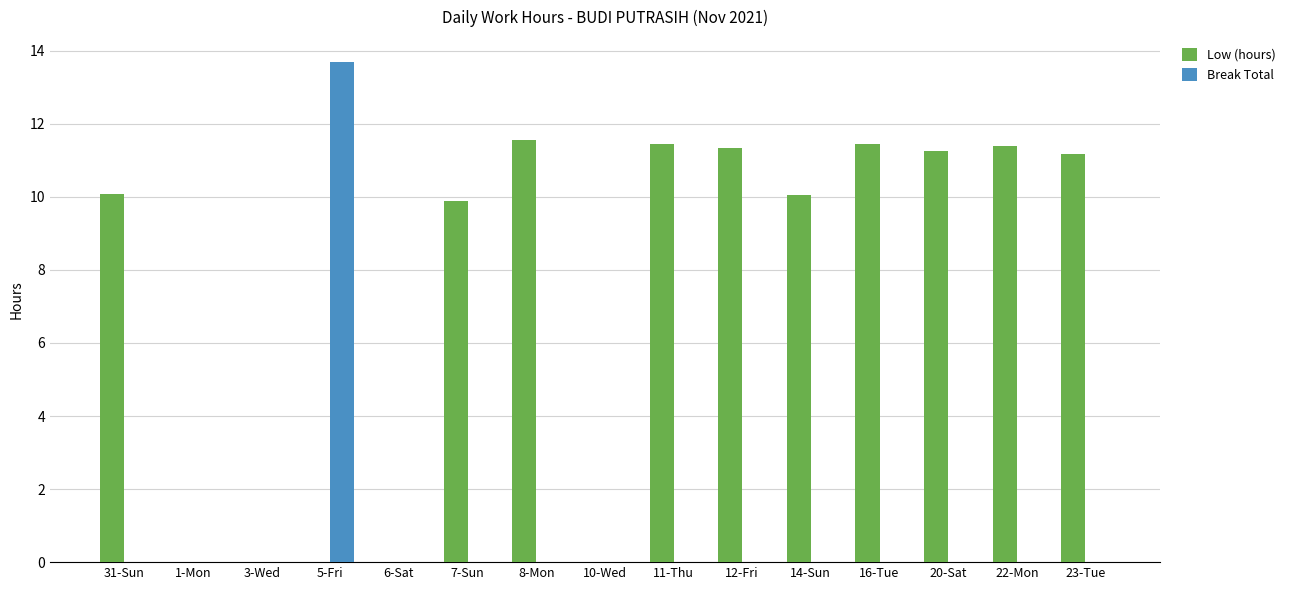

Between 5-Fri and 6-Sat, which series saw the biggest shift?

Break Total